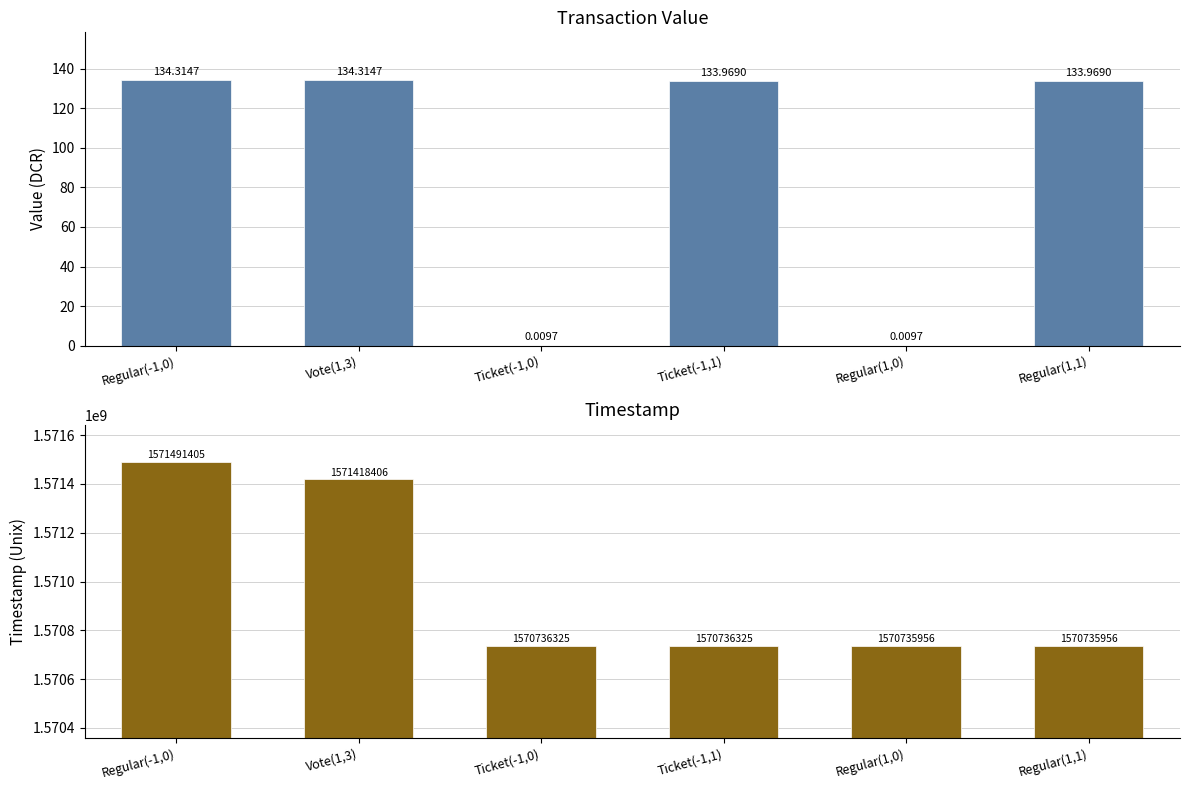

What is the difference between the maximum and minimum values in the time_stamp series?

755449.0